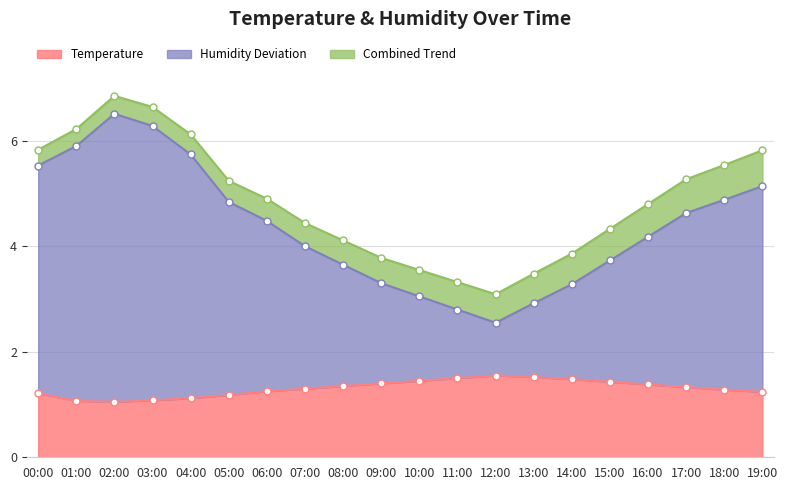

Where is the first local maximum for Humidity?

02:00